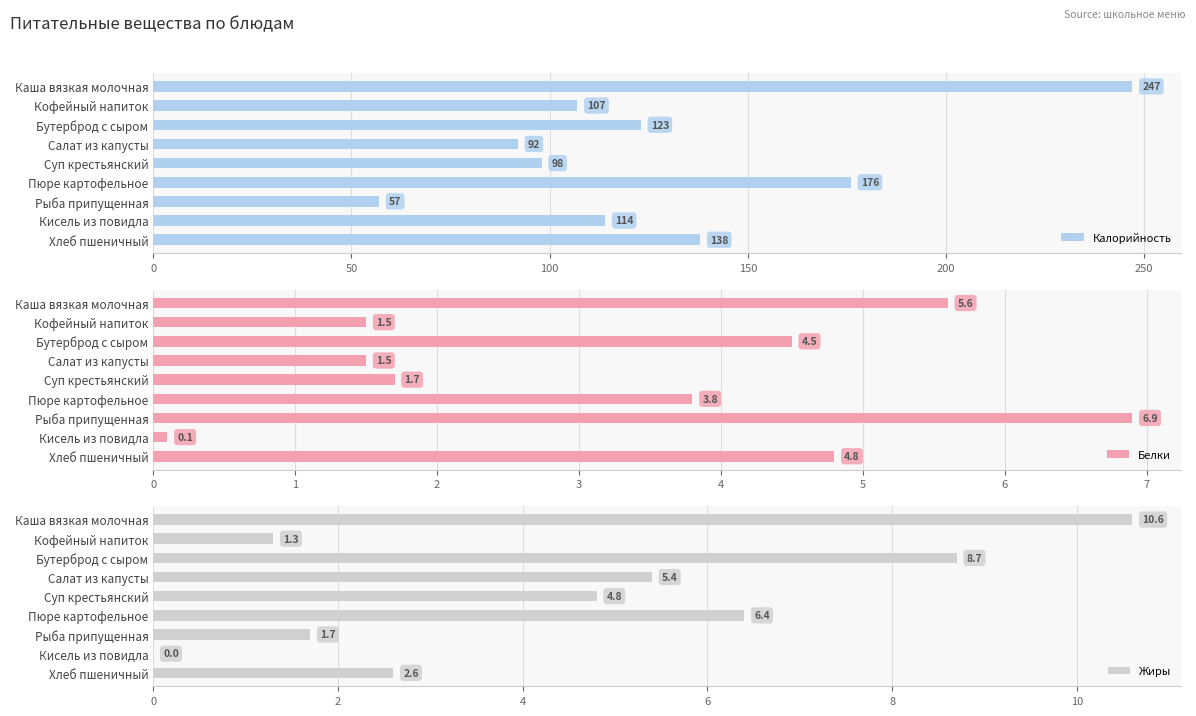

What is the greatest value displayed?

247.0